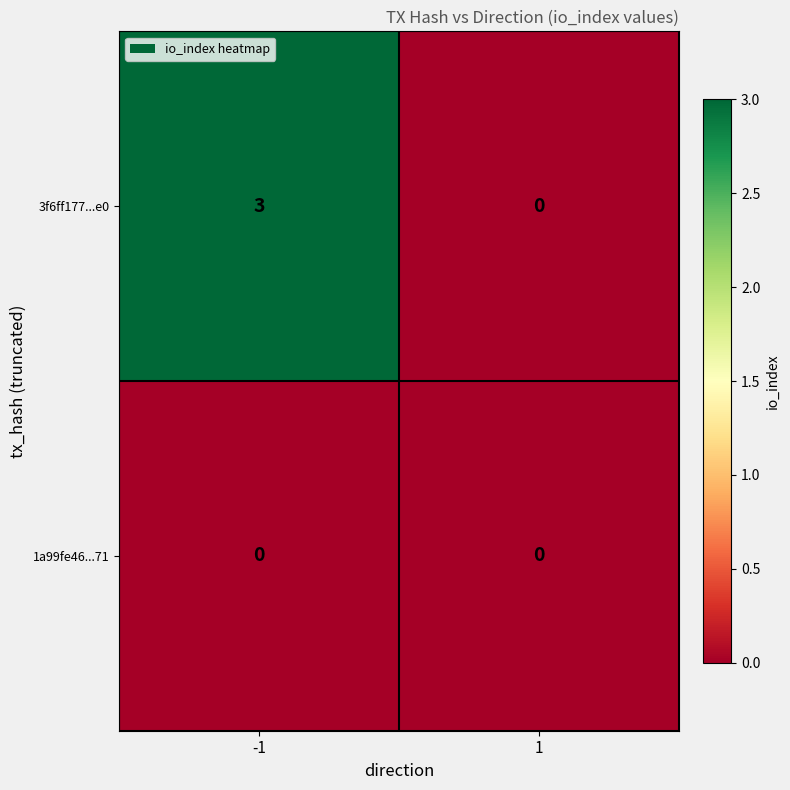

What is the sum of all 3f6ff177...e0 values?

3